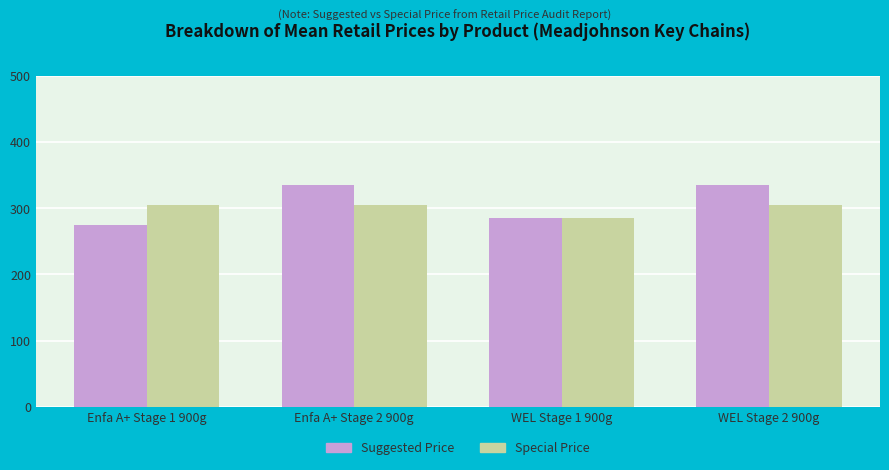

How many values in the Suggested Price series are below 335?

2